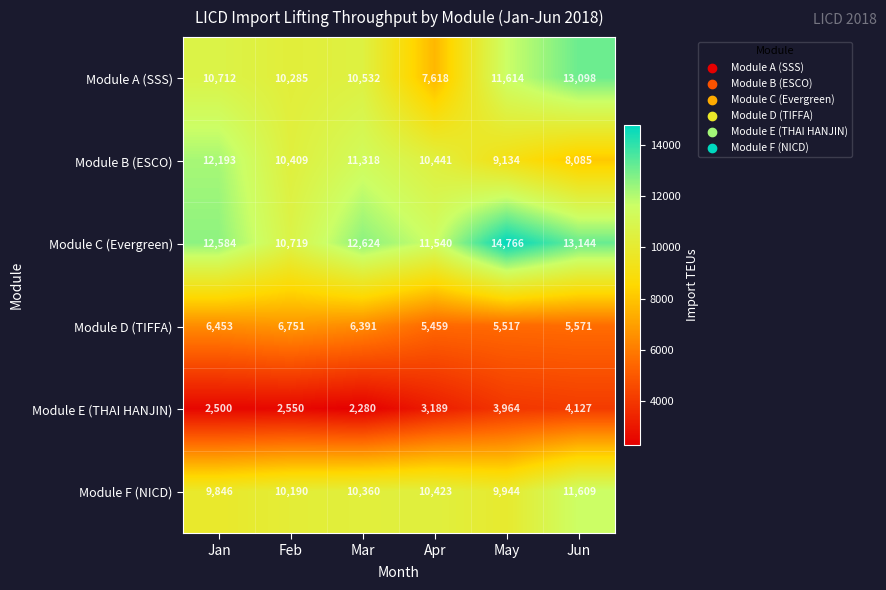

What is the sum of the Module B (ESCO) values at Jun and Jan?

20278